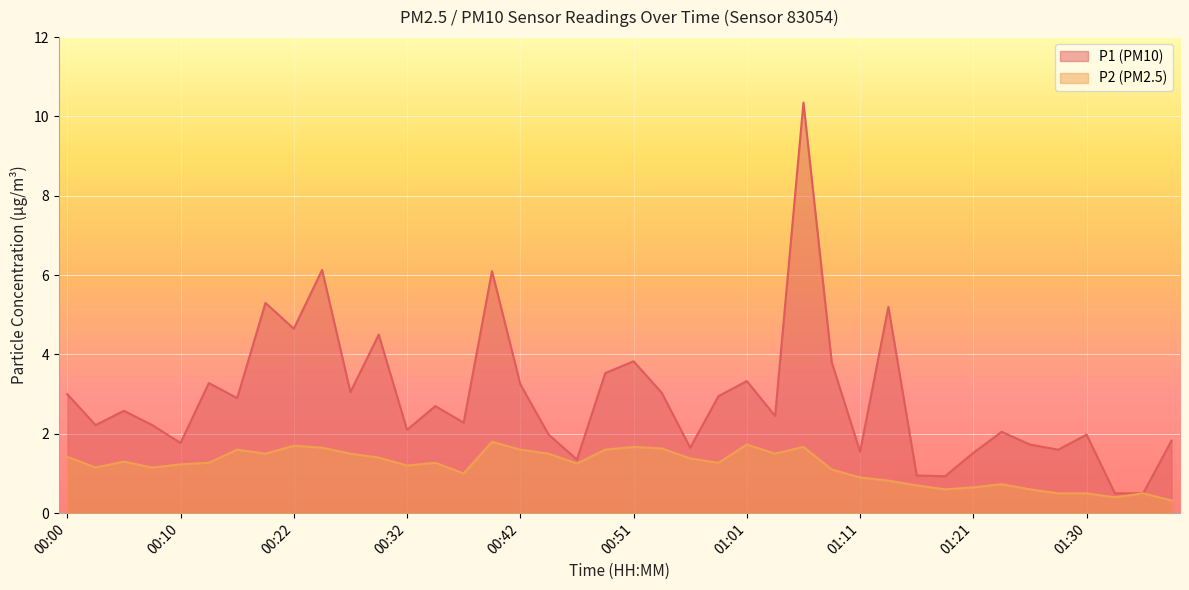

What is the maximum value for P2?

1.8